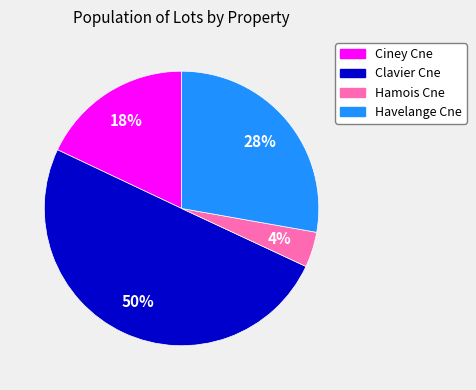

Is the sum of Havelange Cne and Ciney Cne greater than half?

No